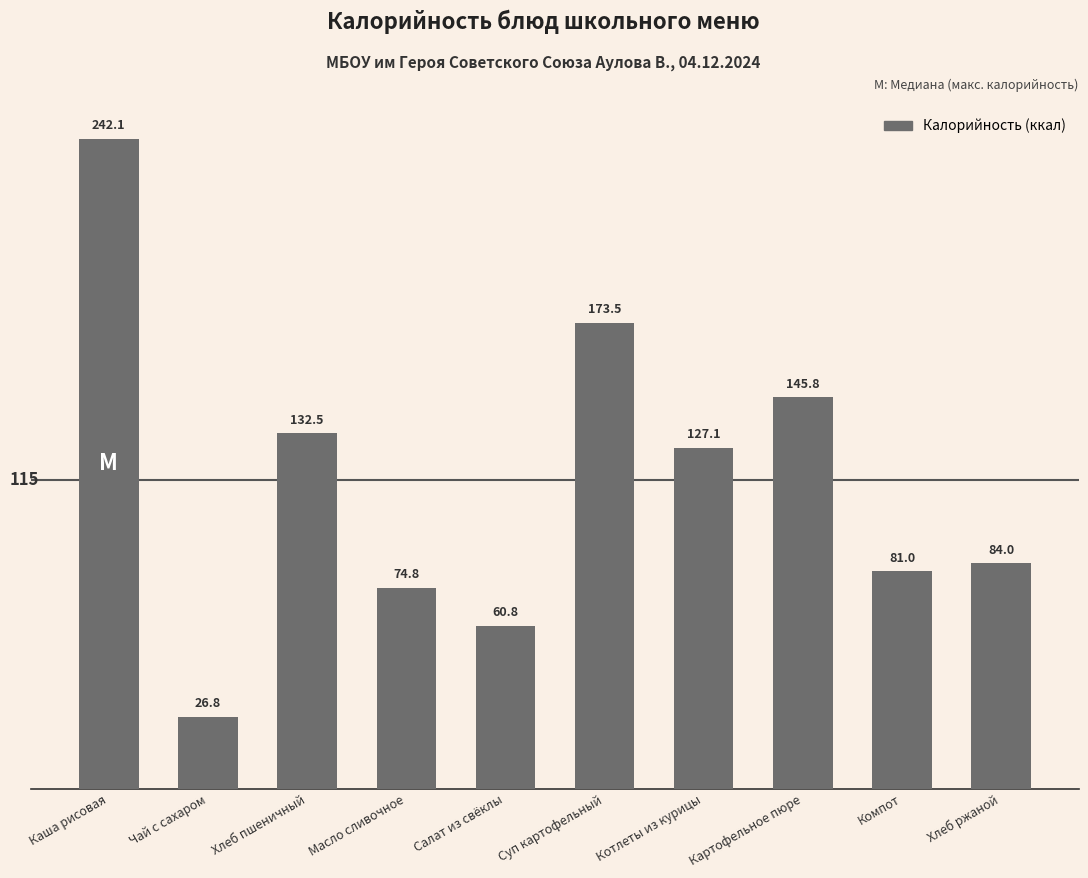

What is the change in value from Хлеб пшеничный to Компот?

-51.5